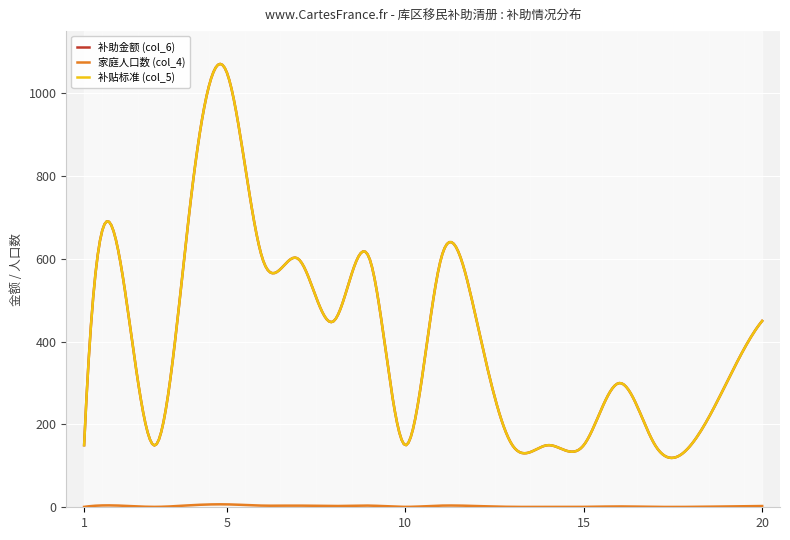

At how many categories does at least one series exceed 235?

12